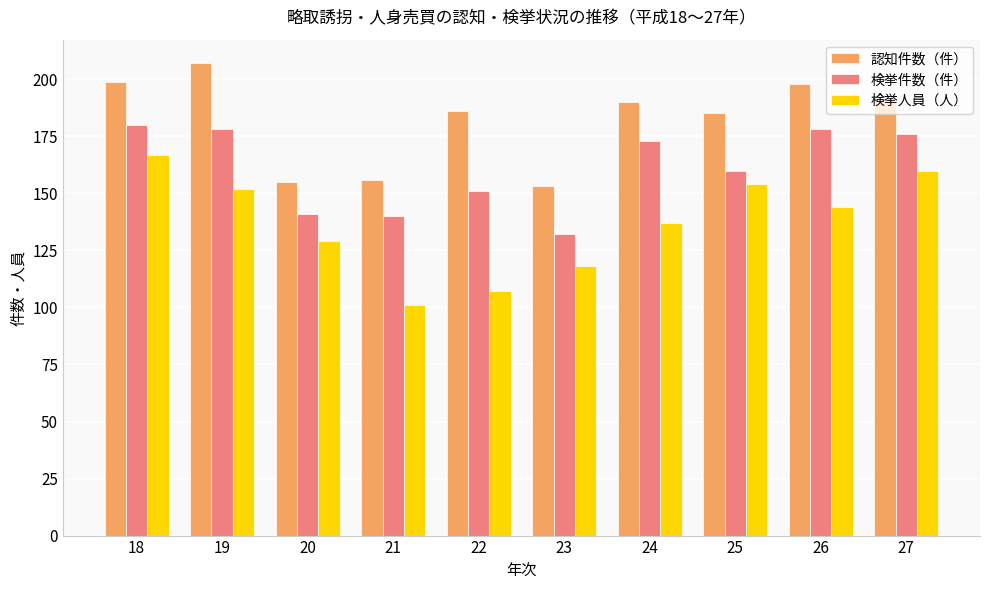

What is the minimum value for 検挙件数（件）?

132